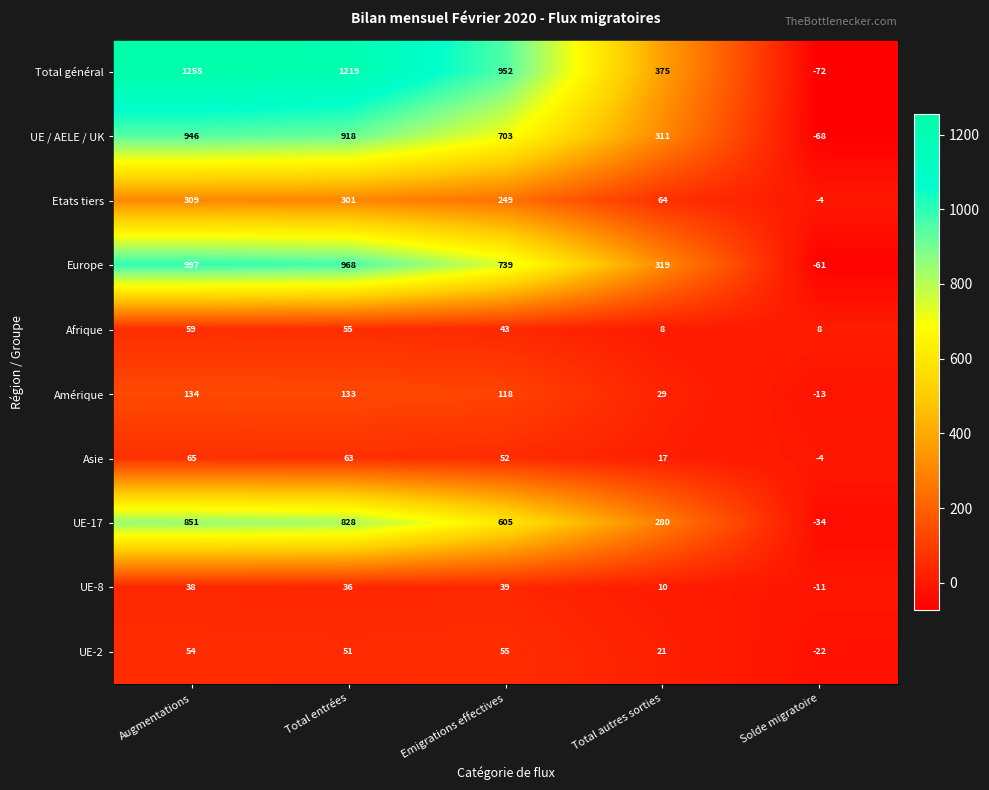

Where is UE / AELE / UK nearest to the value 439?

Total autres sorties